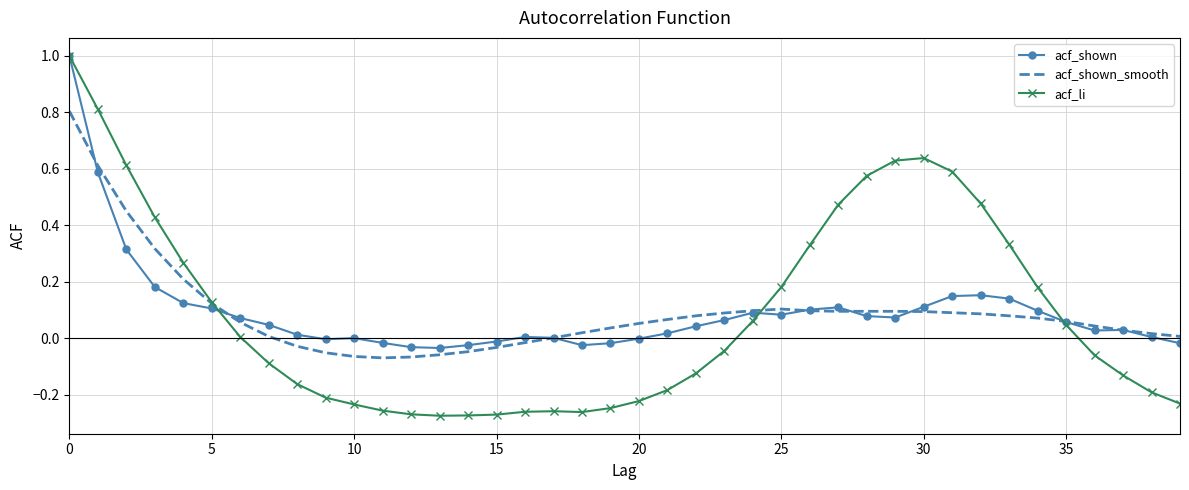

Which series has the largest range (max minus min)?

acf_li